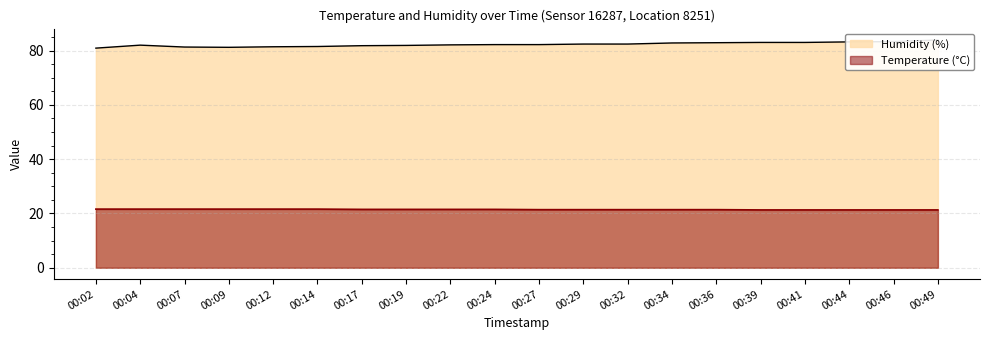

What is the difference between the second highest and minimum values in the temperature series?

0.3